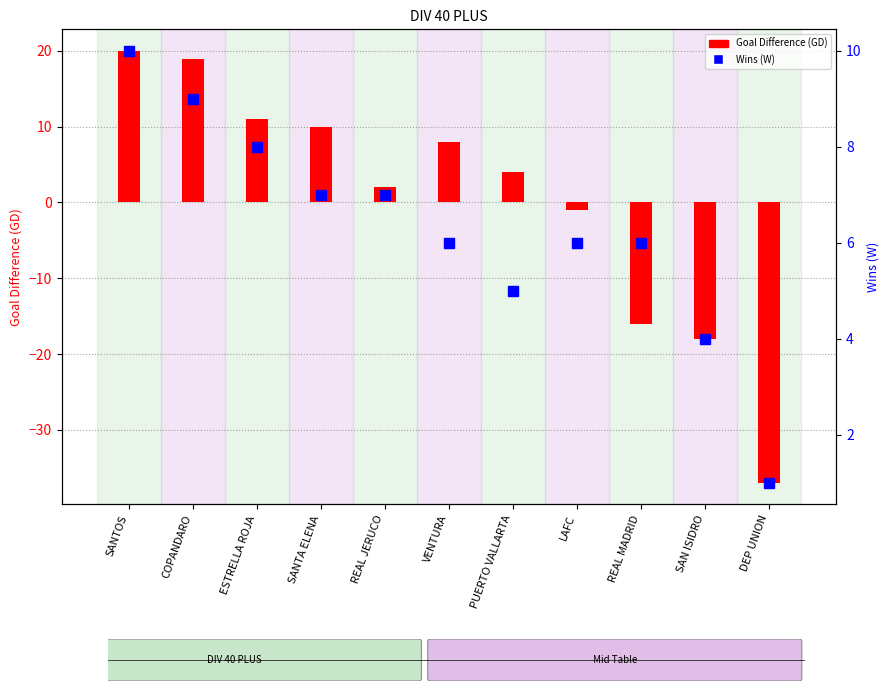

At which category is the sum across all series the highest?

SANTOS